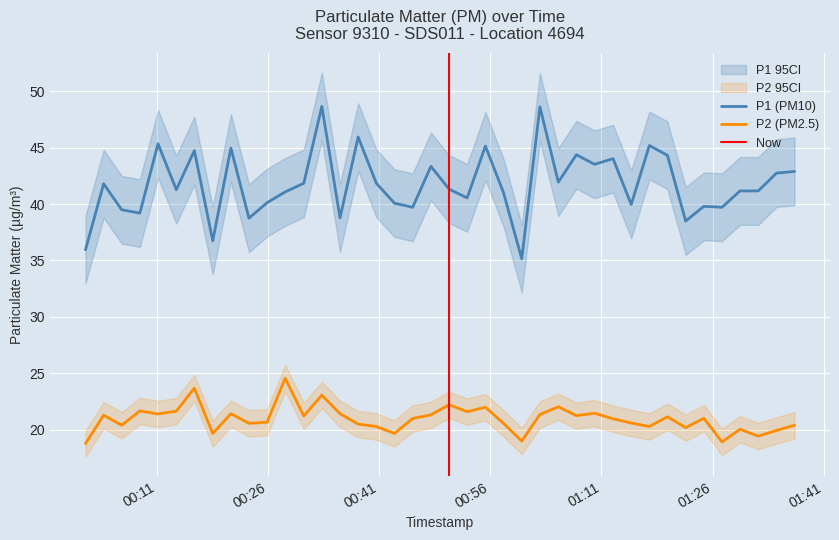

How many lines are shown in the chart?

2